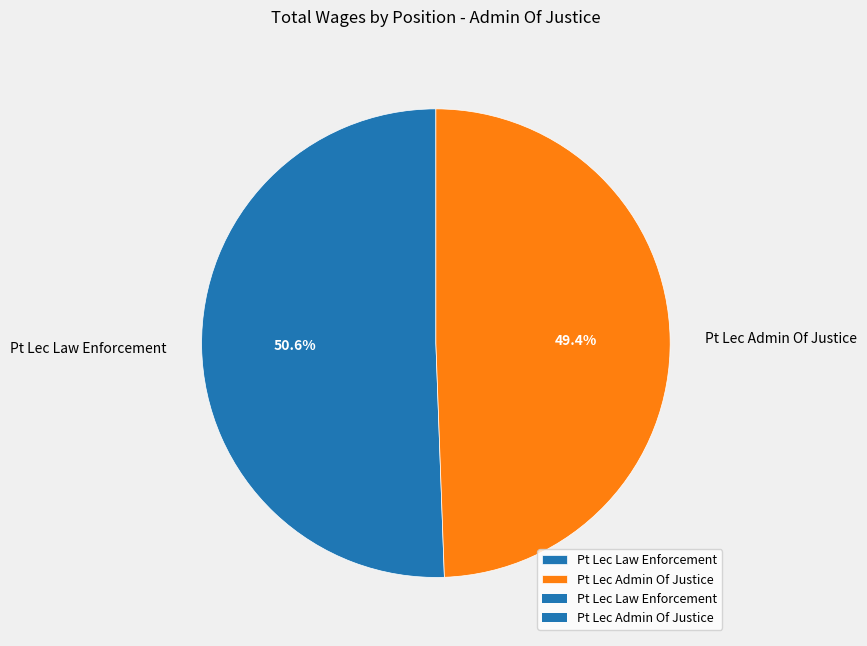

What is the majority slice?

Pt Lec Law Enforcement